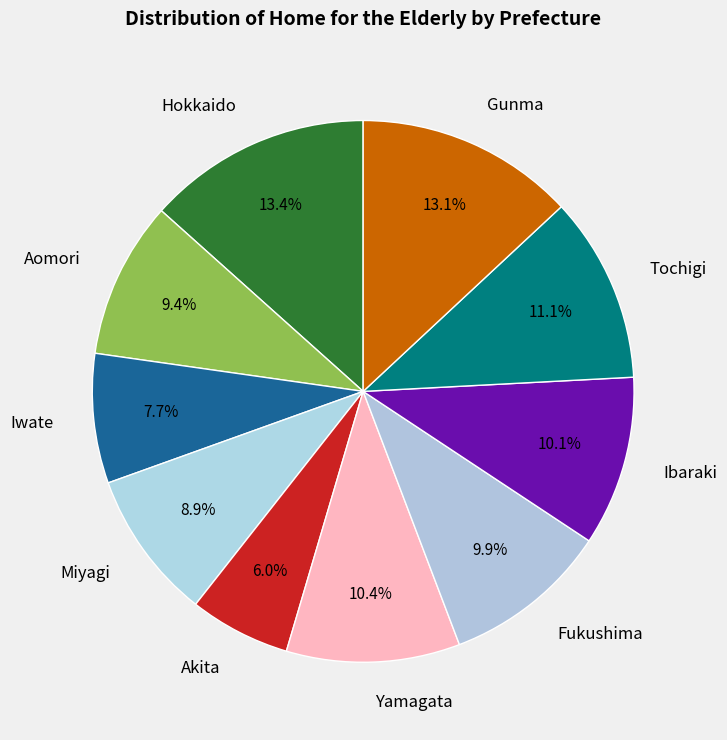

Approximately how many times larger is the value at Yamagata compared to Akita?

1.7